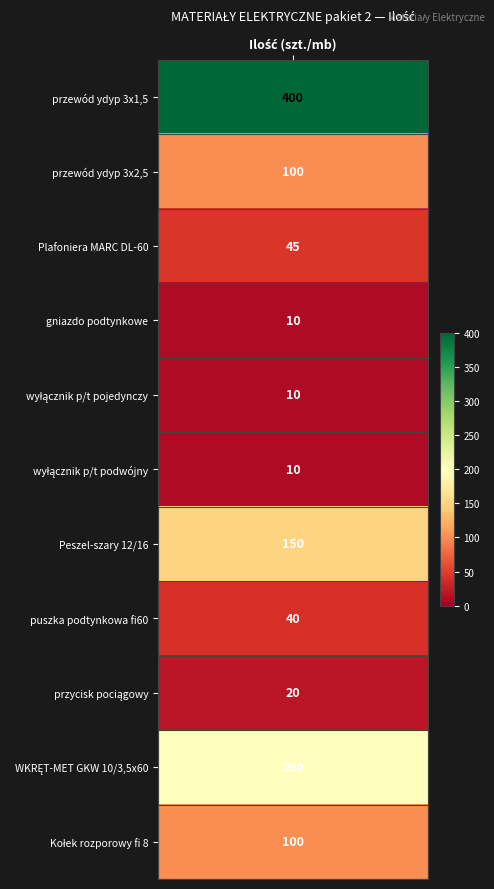

Which series has the largest total across all categories?

przewód  ydyp 3x1,5 450/750V